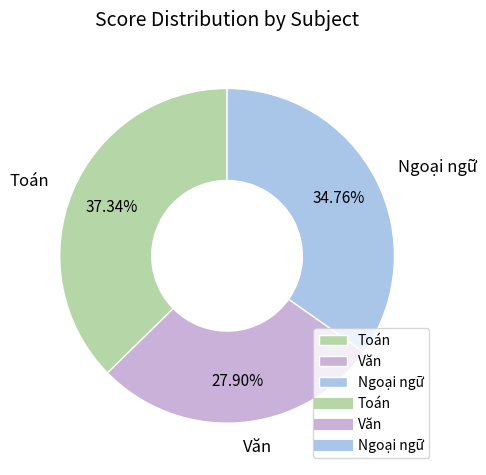

Which has a higher value, Văn or Toán?

Toán